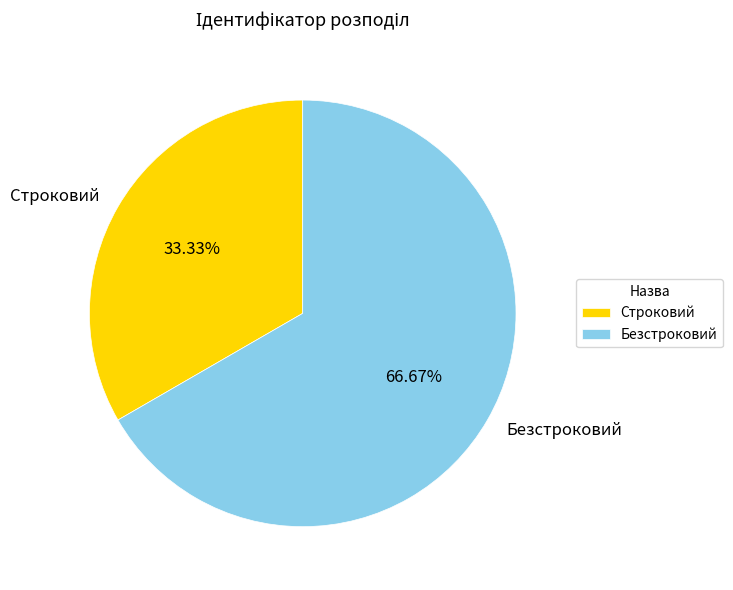

Does Безстроковий represent more than half of the total?

Yes